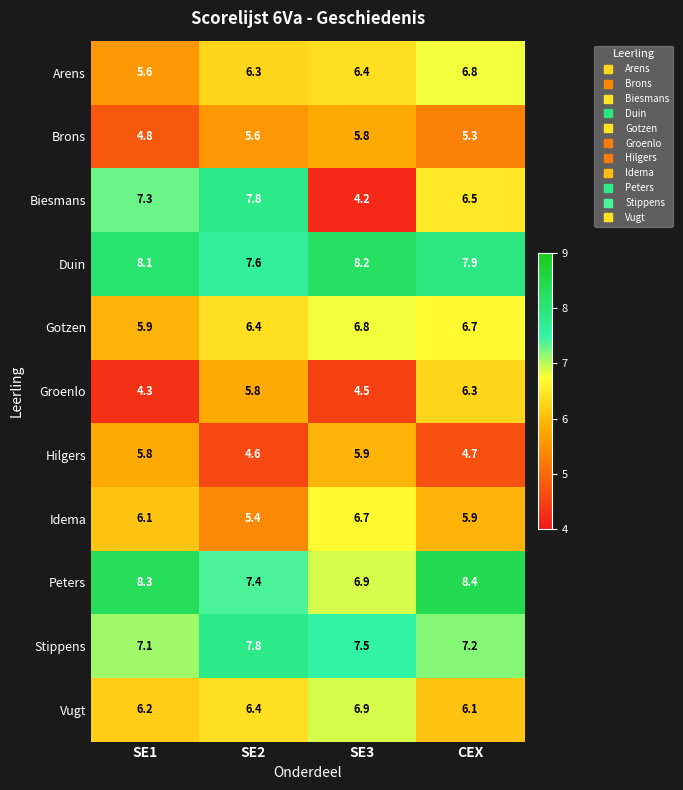

True or false: Arens has a value of 2.3 at SE2.

False